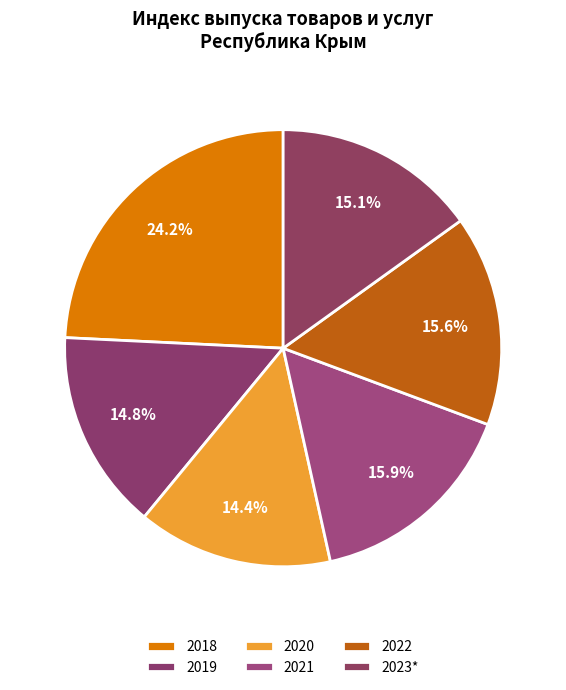

Rank the categories by value from lowest to highest.

2020, 2019, 2023*, 2022, 2021, 2018